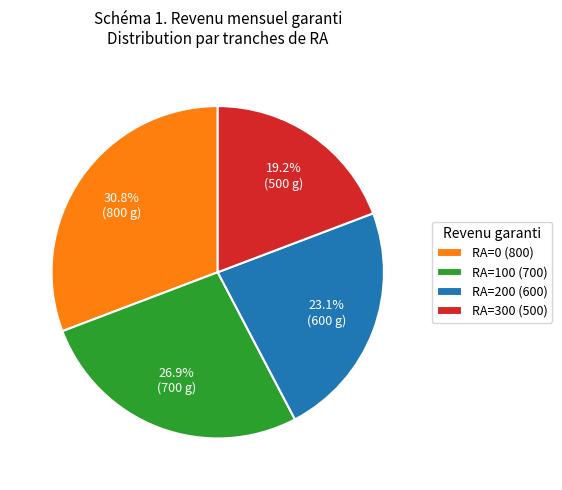

Rank the categories by value from highest to lowest.

RA=0 (800), RA=100 (700), RA=200 (600), RA=300 (500)